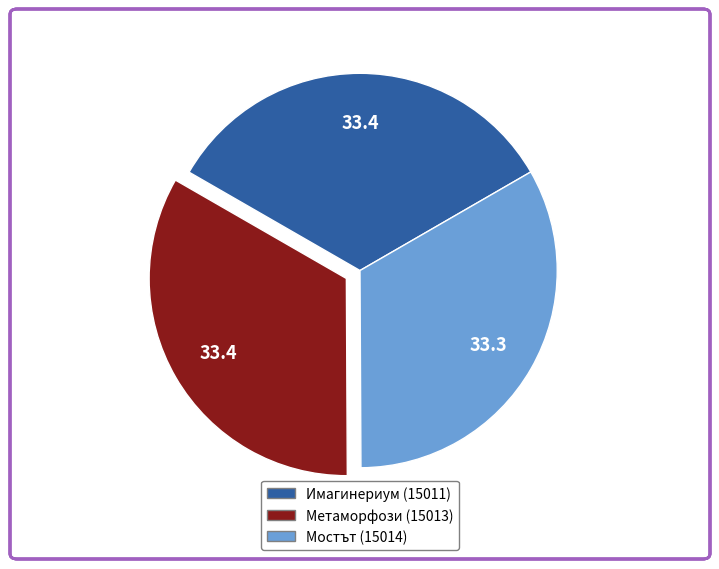

True or false: Имагинериум (15011) accounts for 27% of the total.

False